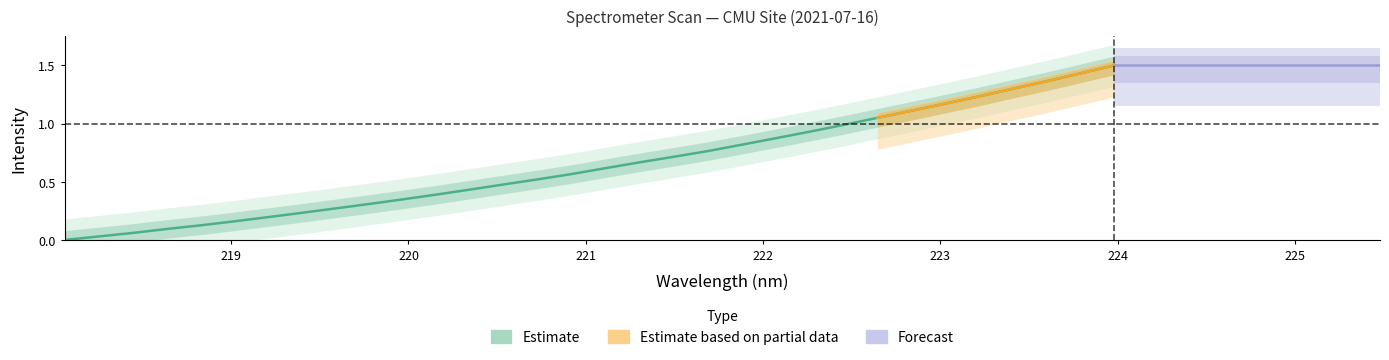

What is the difference between the second highest and minimum values?

1.4